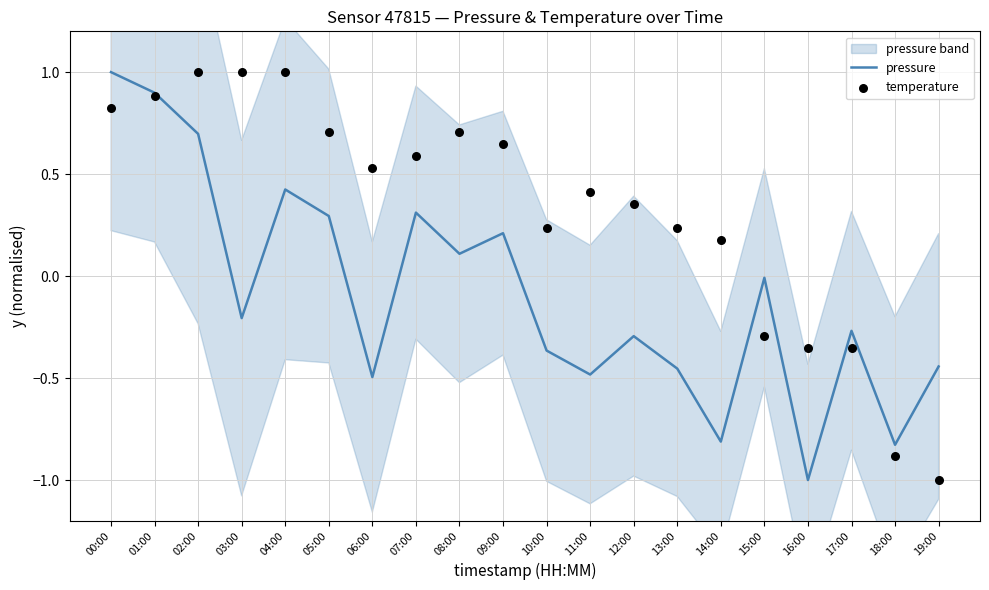

At how many categories does at least one series exceed 0?

15